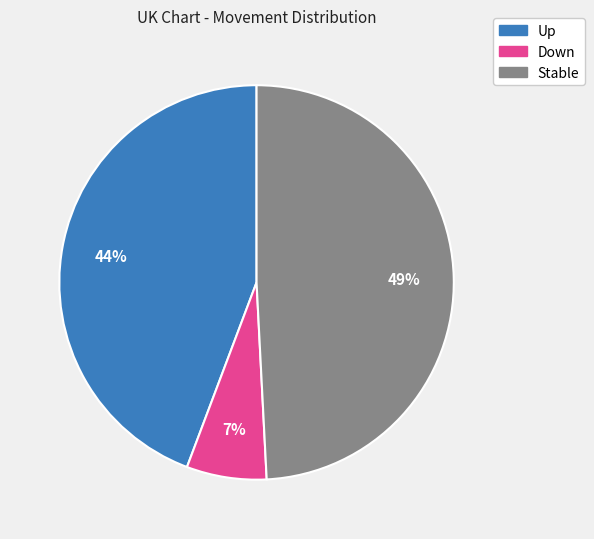

Do Stable and Up together represent more than half of the pie?

Yes